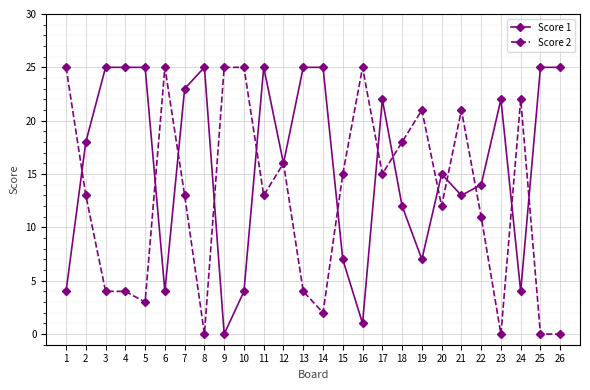

True or false: Score 2 has a value of 22 at 17.

False